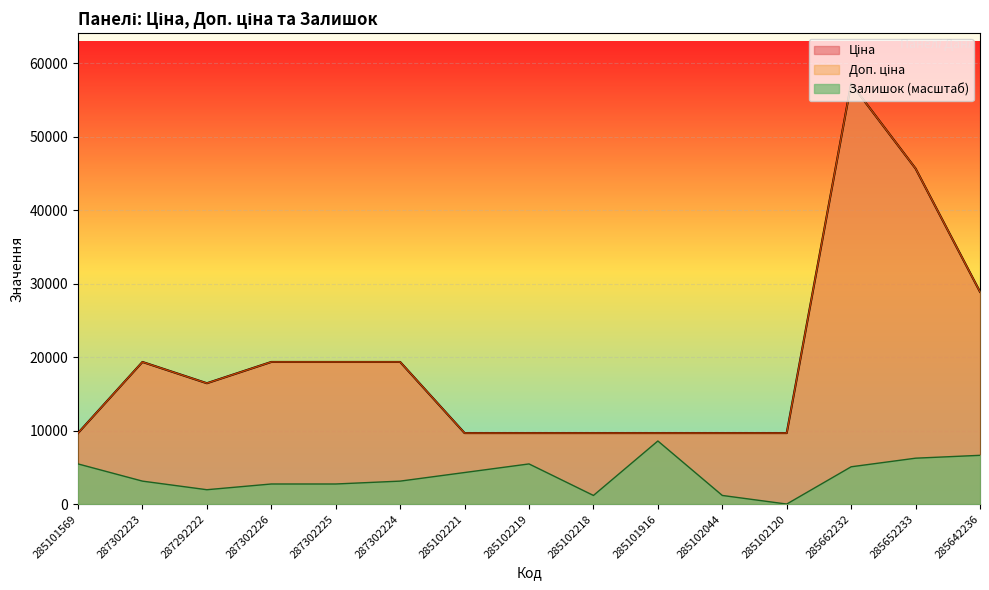

Where is the first local minimum for Ціна?

287292222